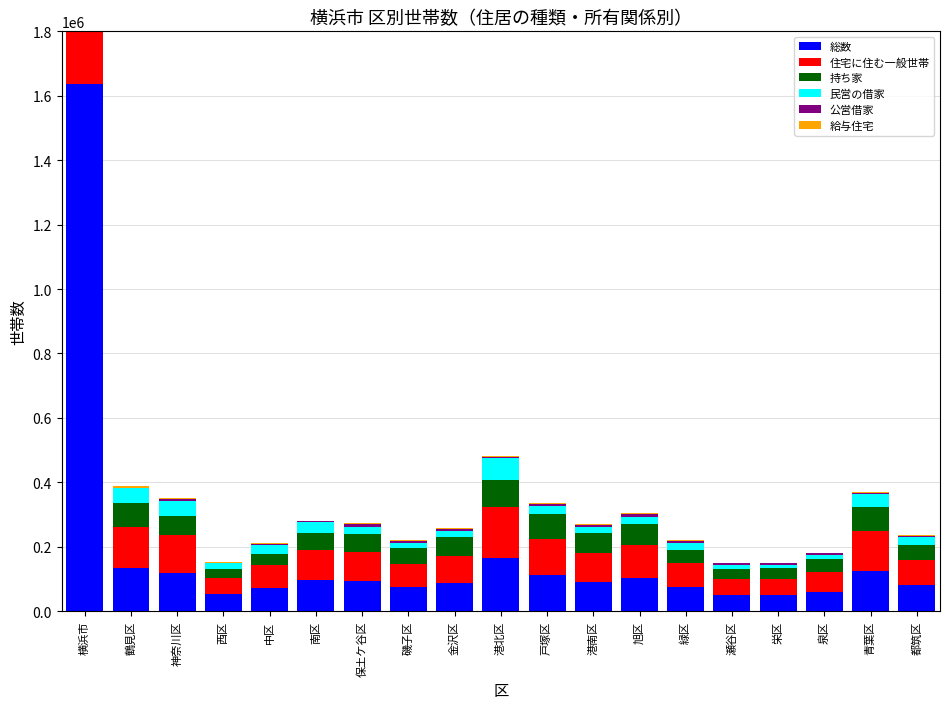

The 公営借家 series shows 4612 at 栄区. True or false?

True